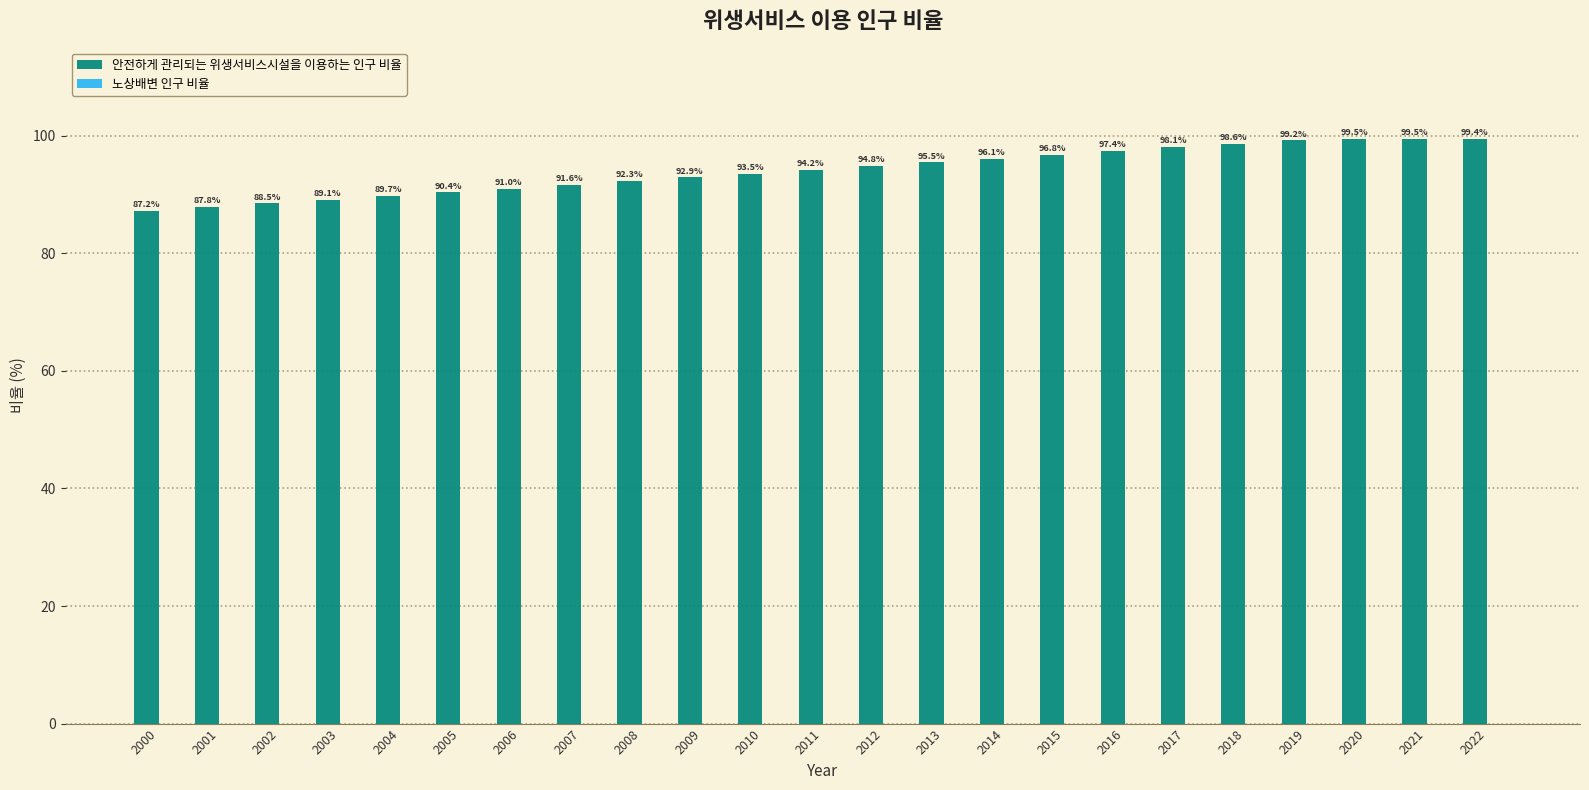

What is the change in value from 2002 to 2003?

+0.6